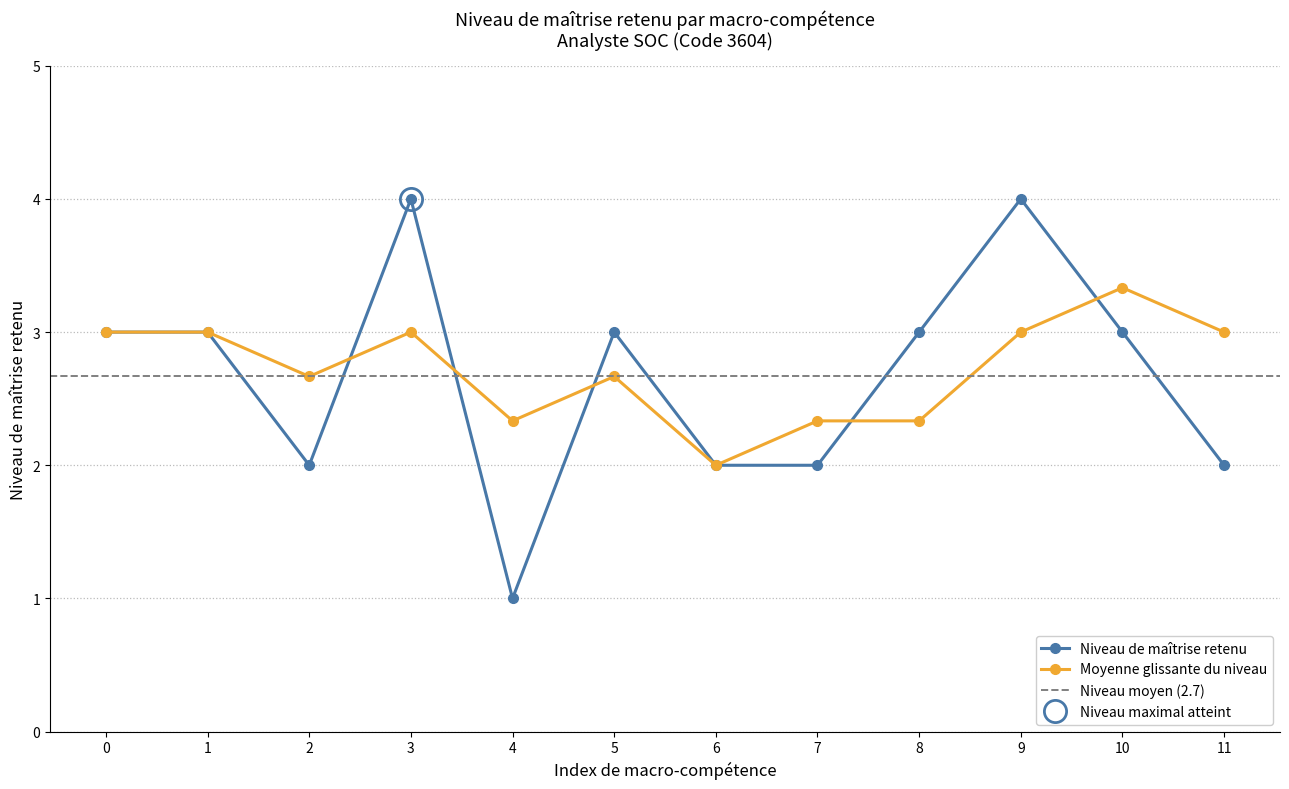

Is this an area chart (filled region under the line)?

No